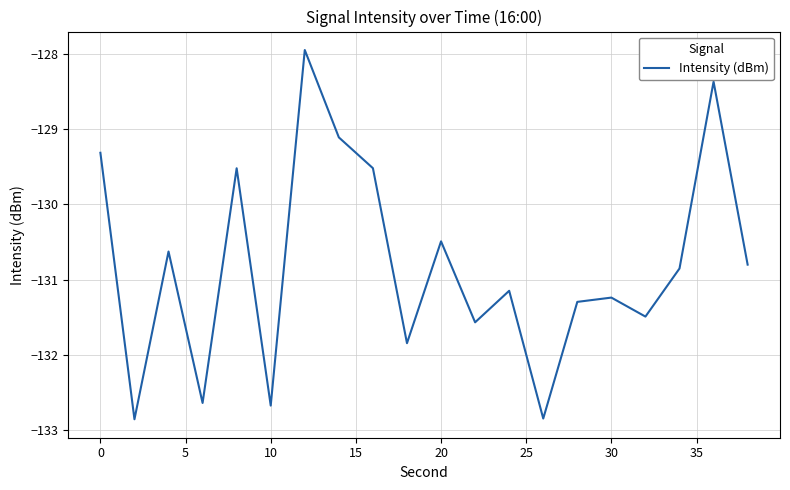

How many series are shown in this chart?

1